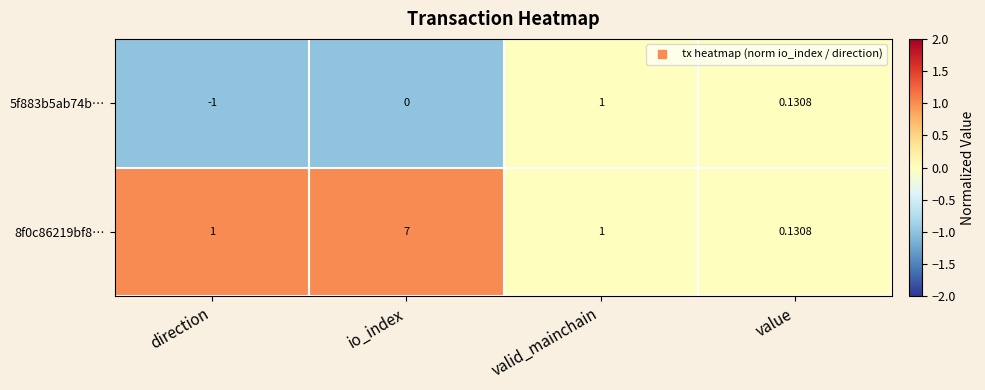

Is the value of 8f0c86219bf8… at valid_mainchain greater than the value of 5f883b5ab74b… at direction?

Yes